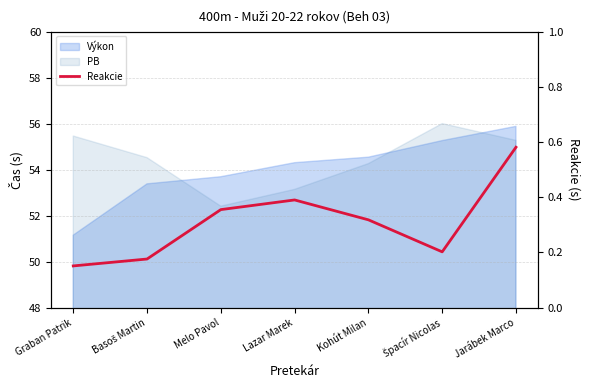

How many interior local valleys (lower than both neighbors) does the data have?

1